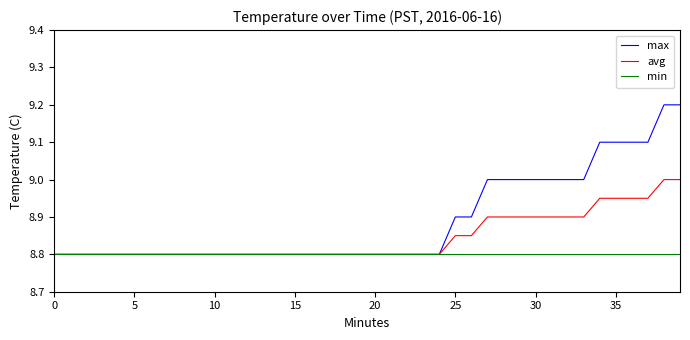

What is the greatest value displayed?

9.2